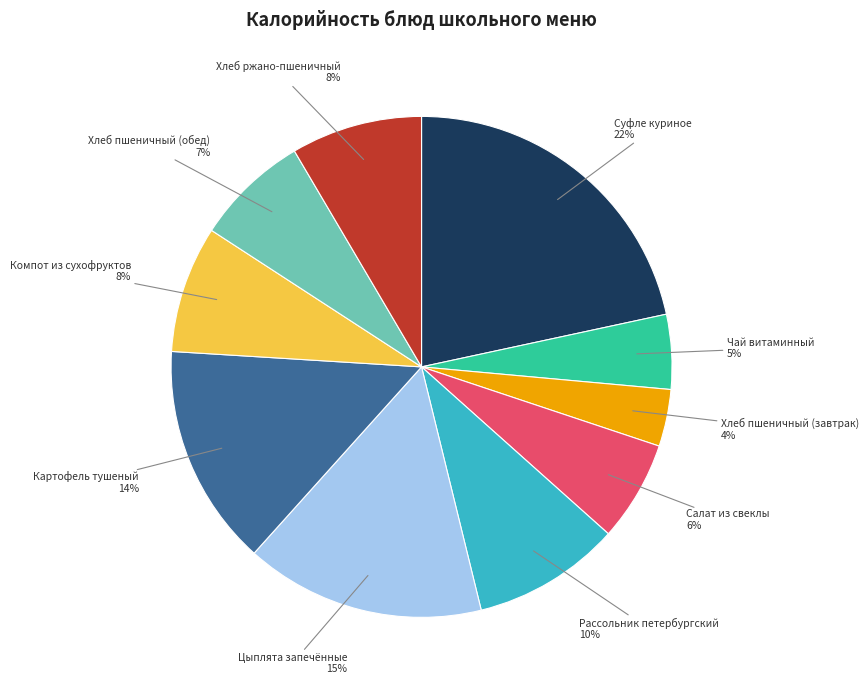

What is the largest slice in the pie chart?

Суфле куриное